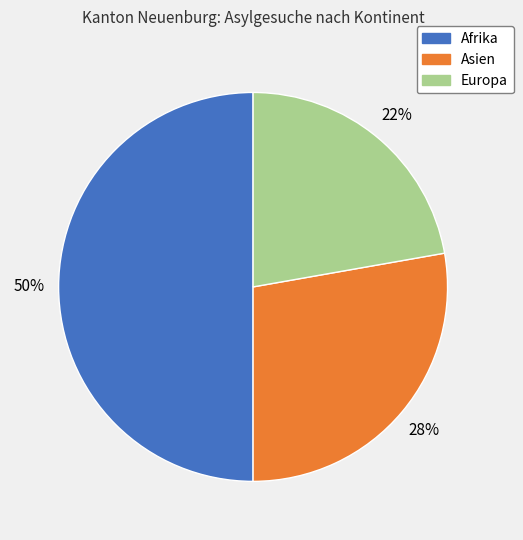

To the nearest percent, what is the average slice percentage?

33%